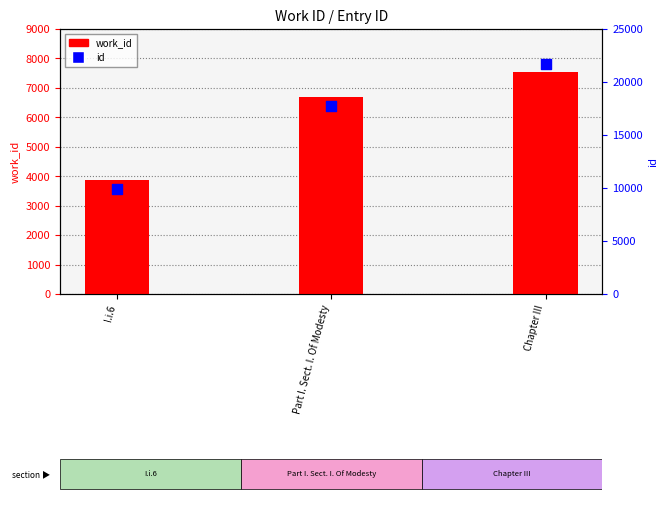

At which category is the sum across all series the highest?

Chapter III